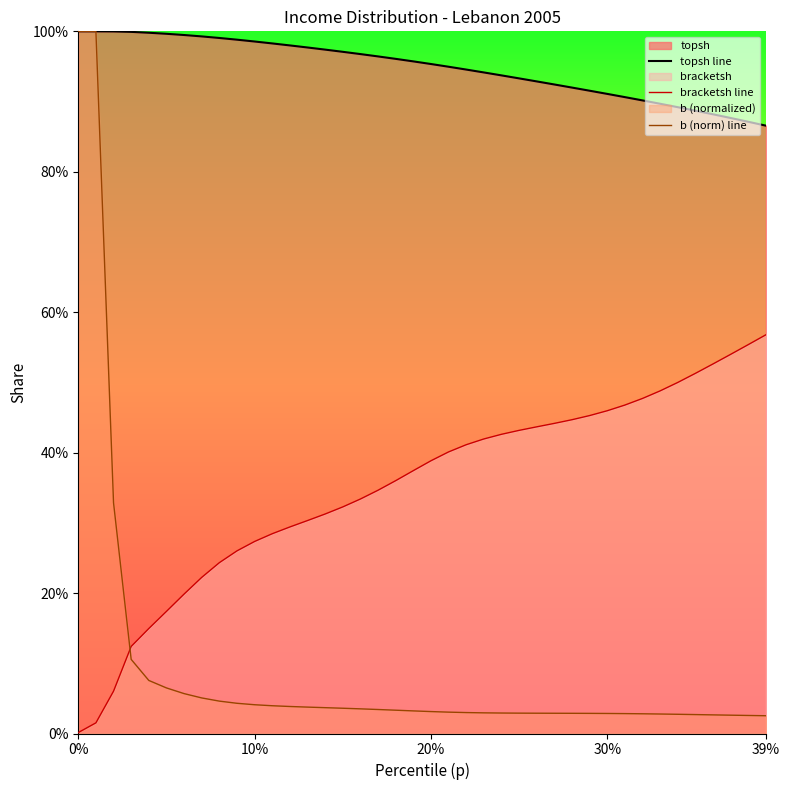

What is the spread (max minus min) of values at 0%?

1.0